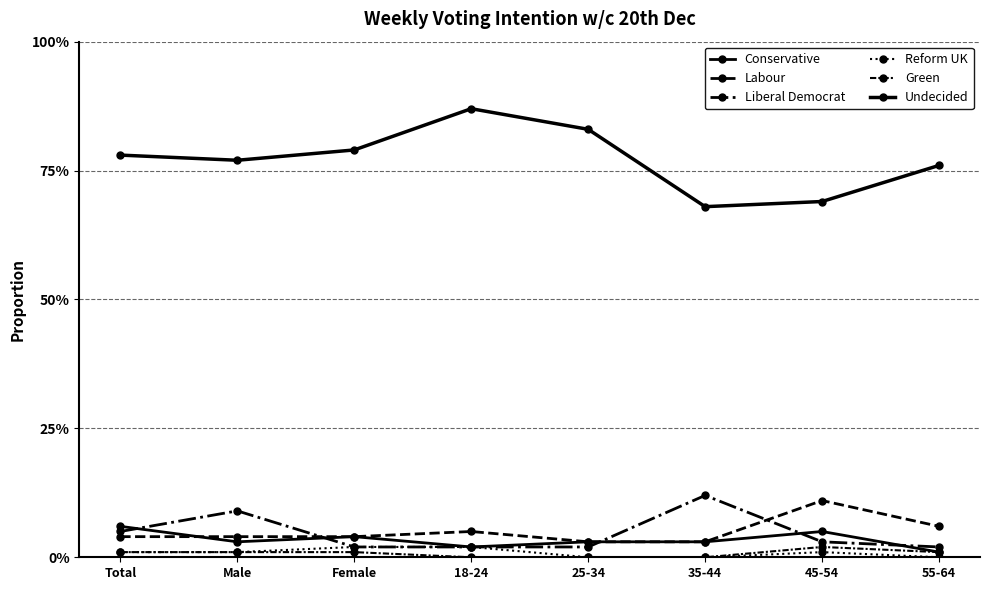

Rank the series at 45-54 from highest to lowest value.

Undecided, Labour, Conservative, Liberal Democrat, Green, Reform UK